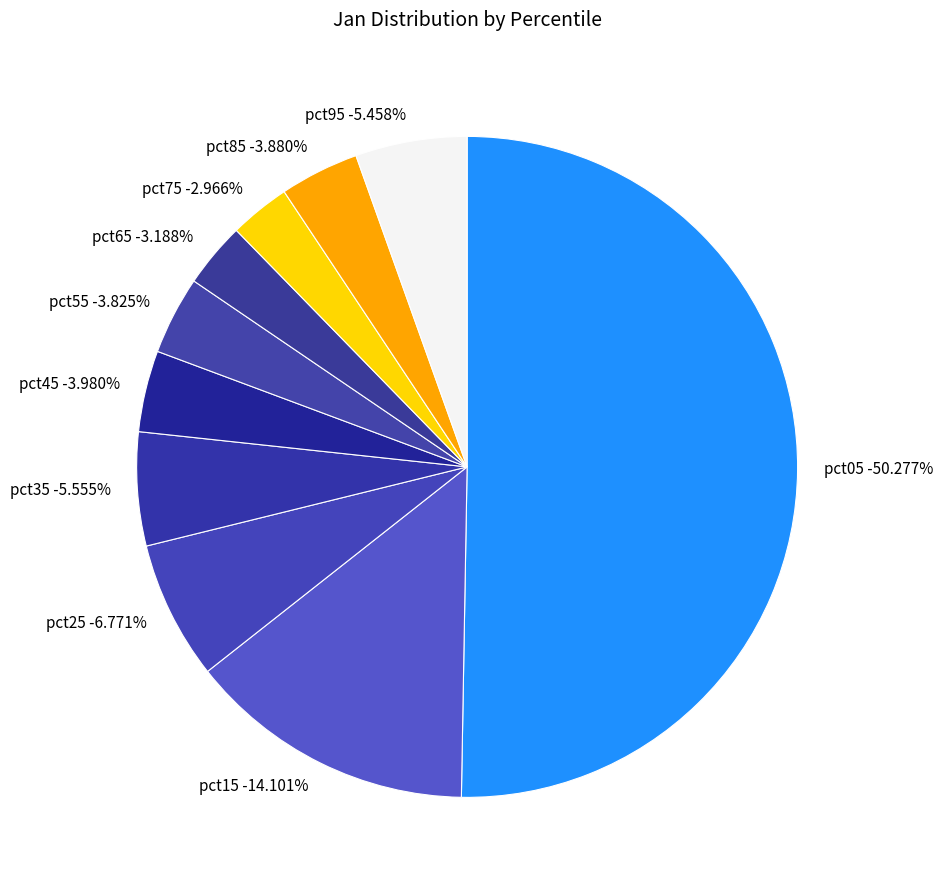

Rank the categories by value from lowest to highest.

pct75, pct65, pct55, pct85, pct45, pct95, pct35, pct25, pct15, pct05